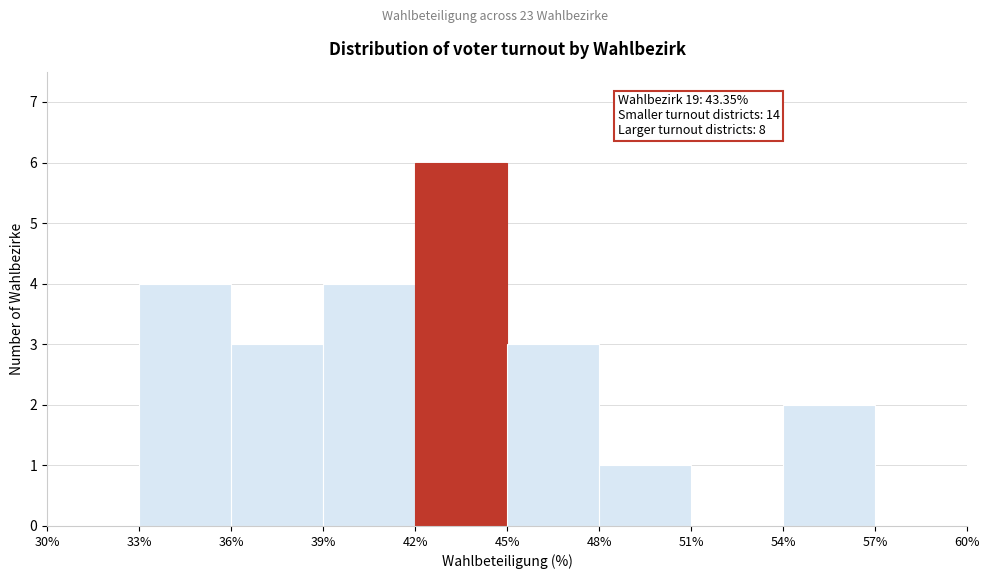

Over which range of the x-axis is the bar tallest?

42% to 45%